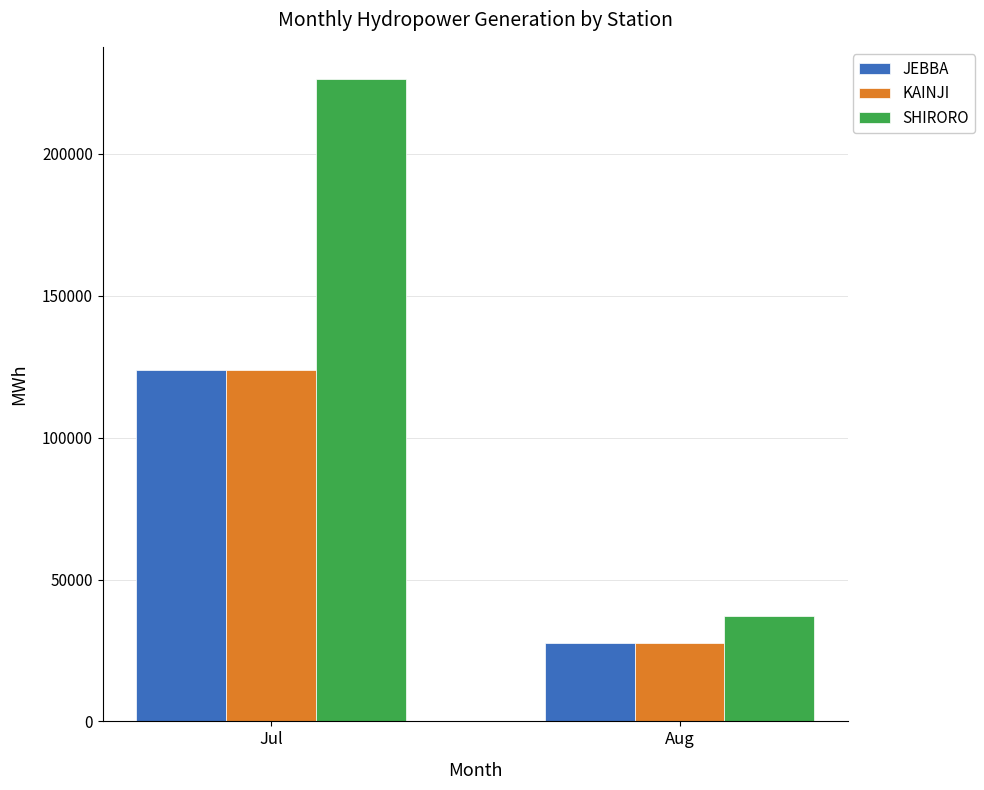

Where is KAINJI nearest to the value 75613?

Aug